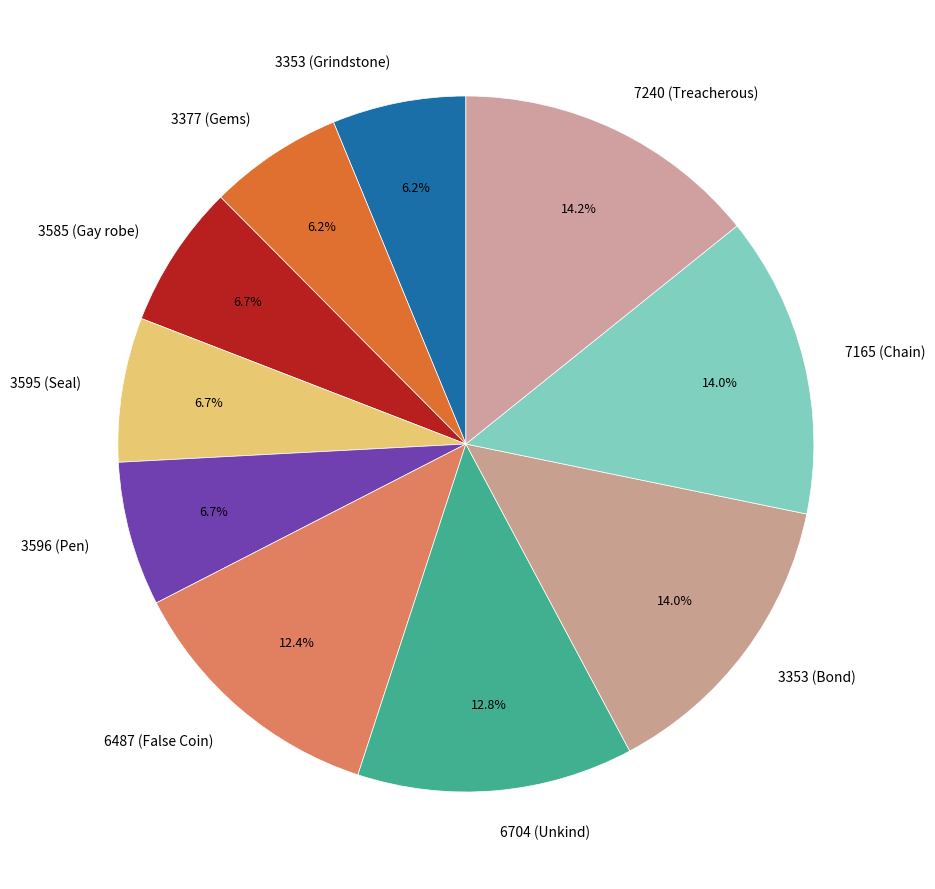

What percentage is the 3595 (Seal) slice, to the nearest percent?

7%